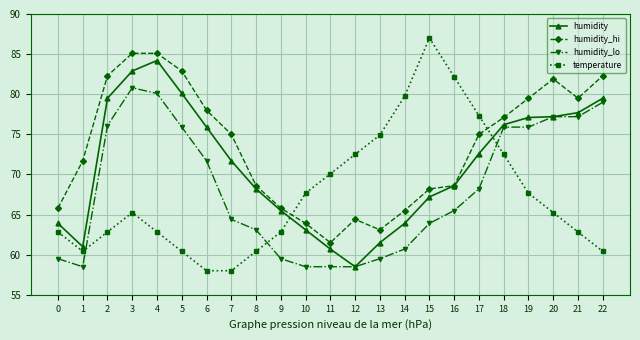

Does the chart have visible grid lines?

Yes